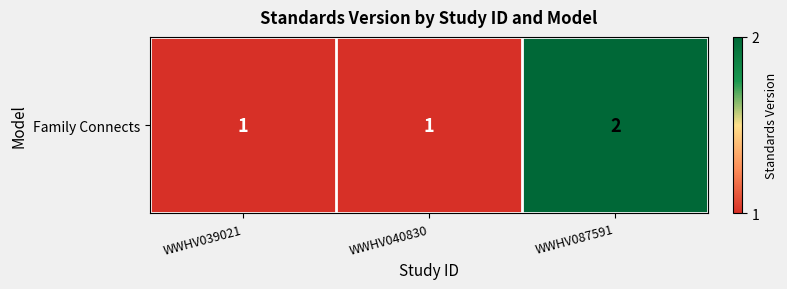

Count the number of data series in this chart.

1